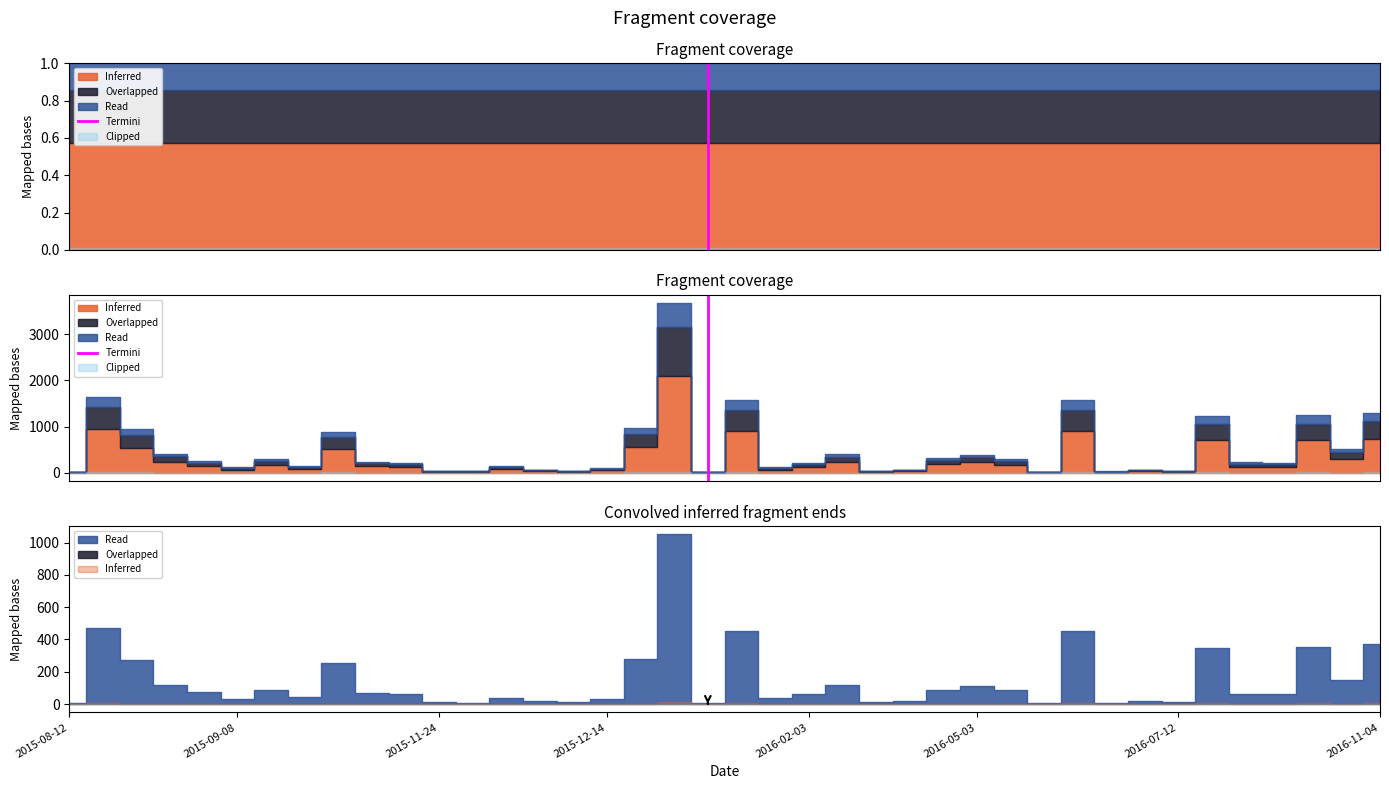

True or false: the data shows -1 at 2015-08-12.

False